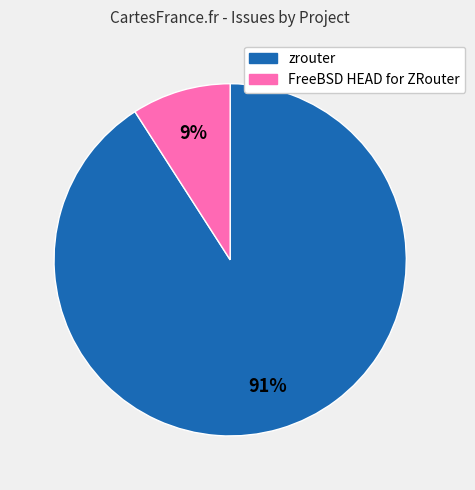

How many slices are in this pie chart?

2